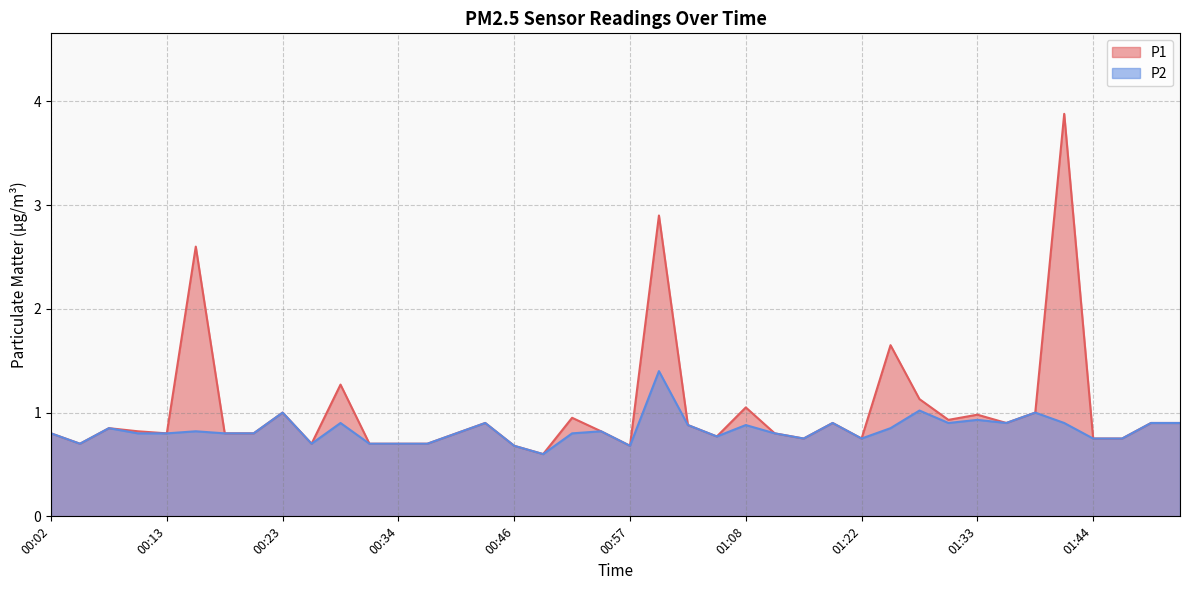

The P1 series shows 1.3 at 00:29. True or false?

True